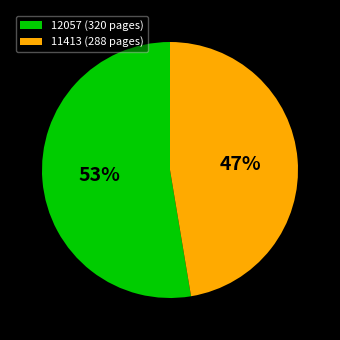

What percentage is the 12057 slice, to the nearest percent?

53%